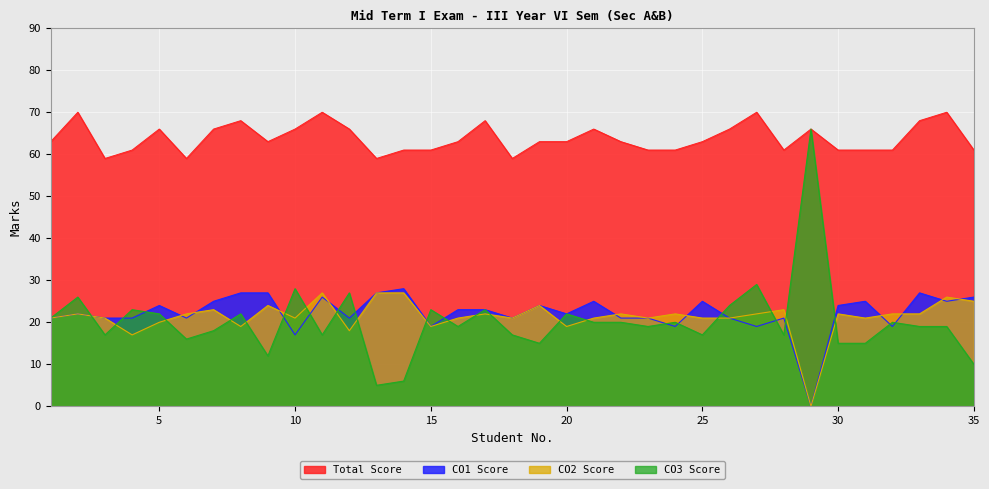

True or false: CO2 Score has a value of 29 at 26.

False